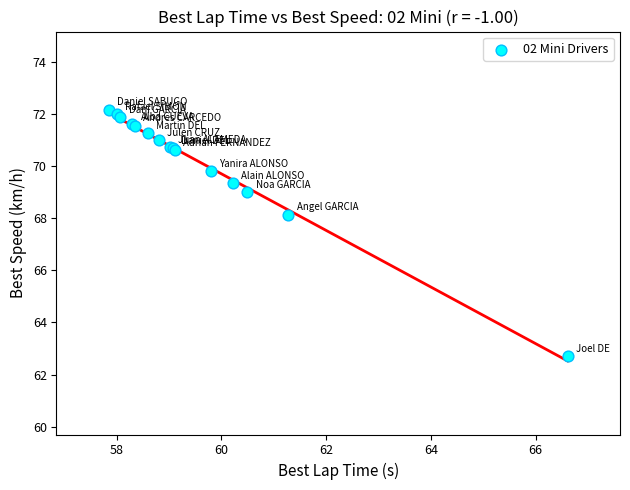

What Y value in the scatter plot is closest to 67?

68.1